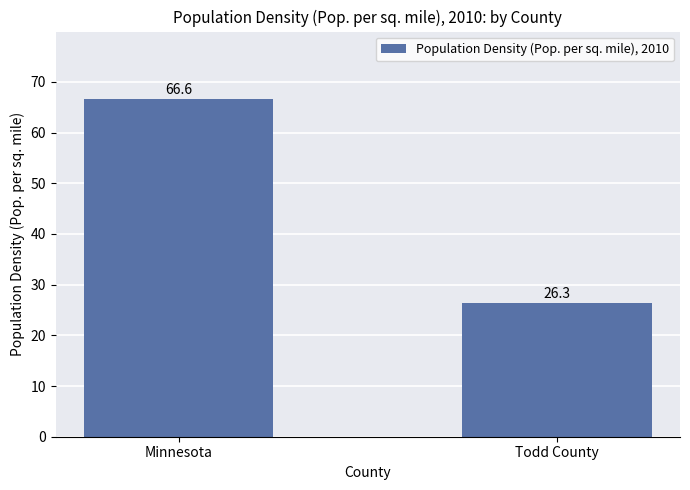

What is the value of the 2nd bar from the left?

26.3